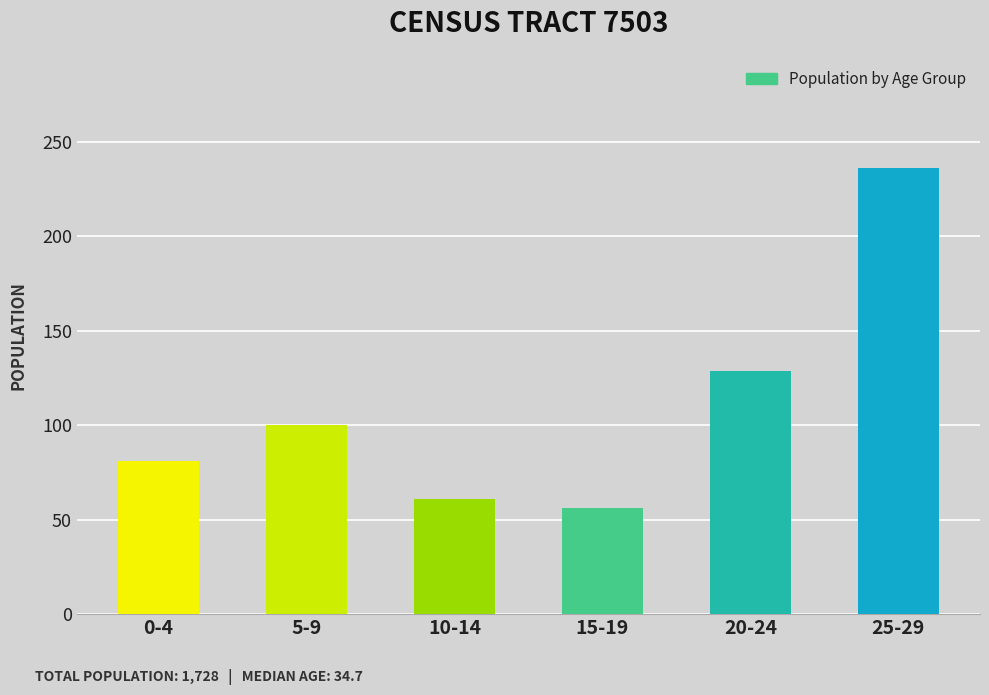

What position from the right is 5-9?

5